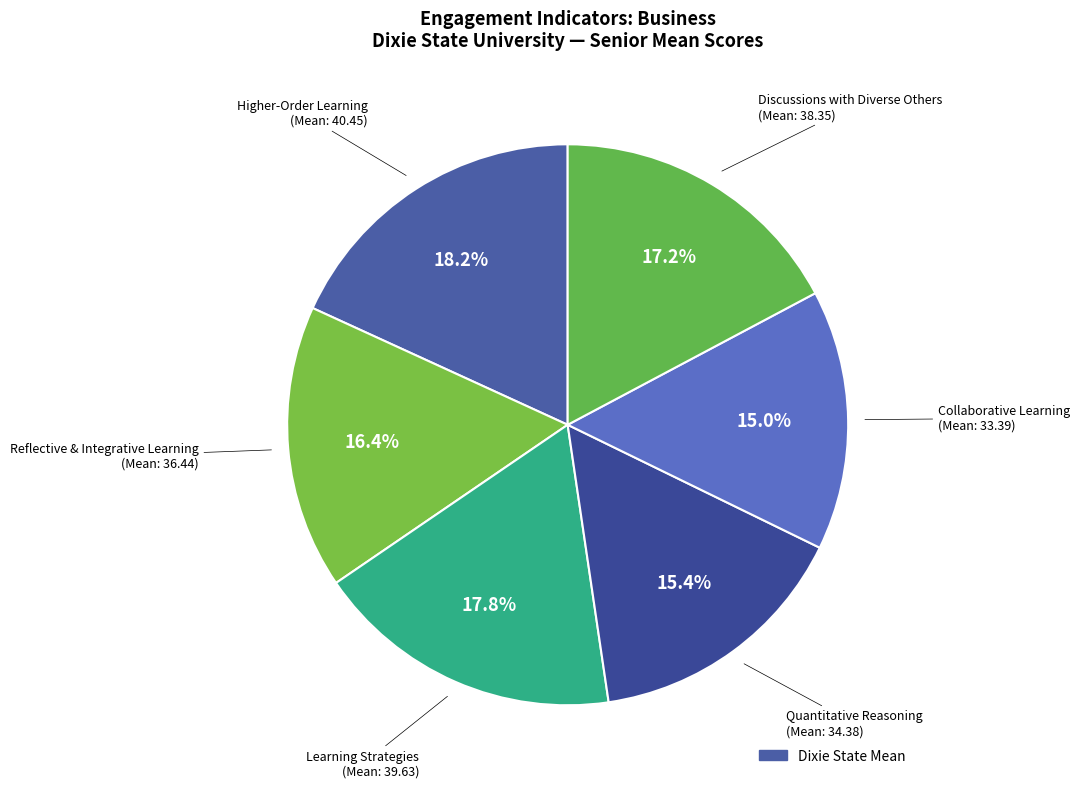

Is there a majority slice in this chart?

No